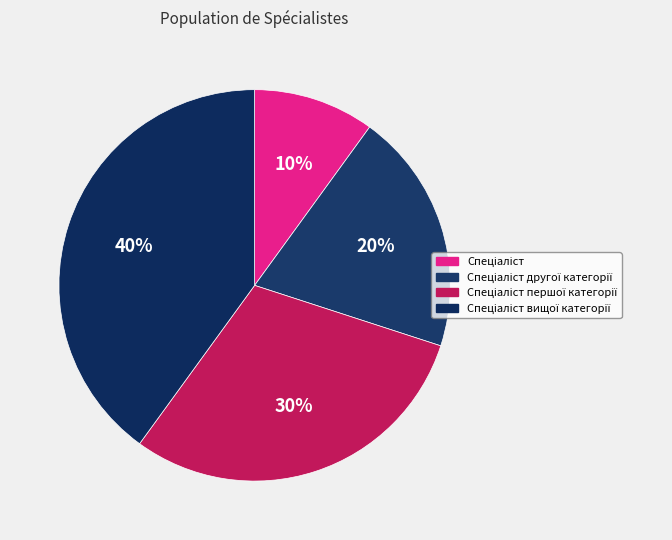

What is the largest slice in the pie chart?

Спеціаліст вищої категорії